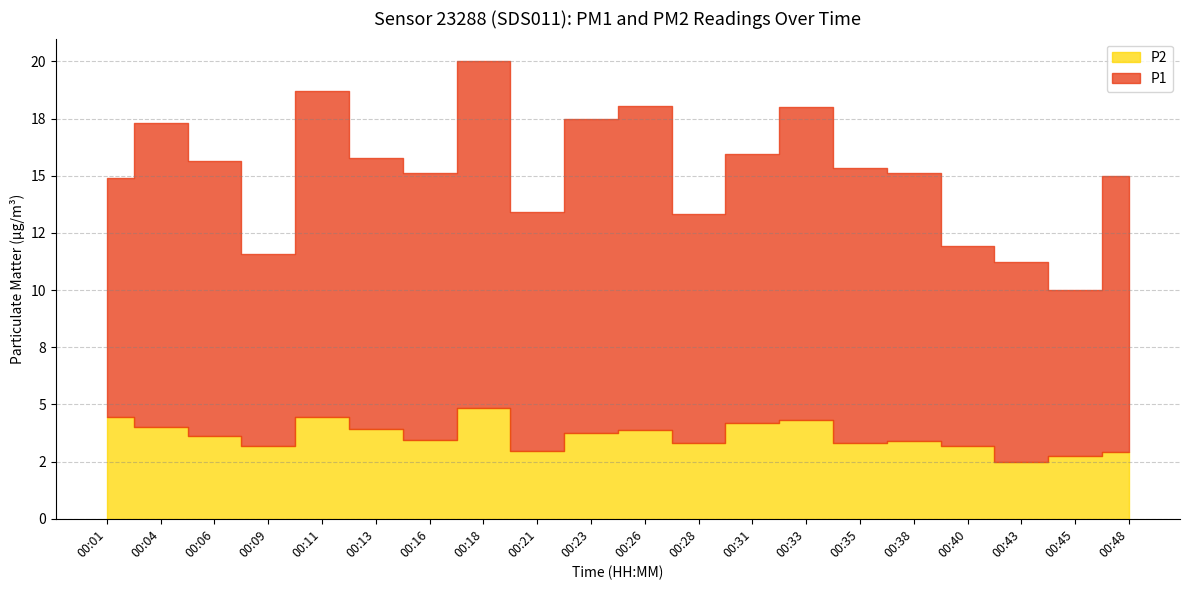

True or false: P1 has a value of 10.4 at 00:01.

True